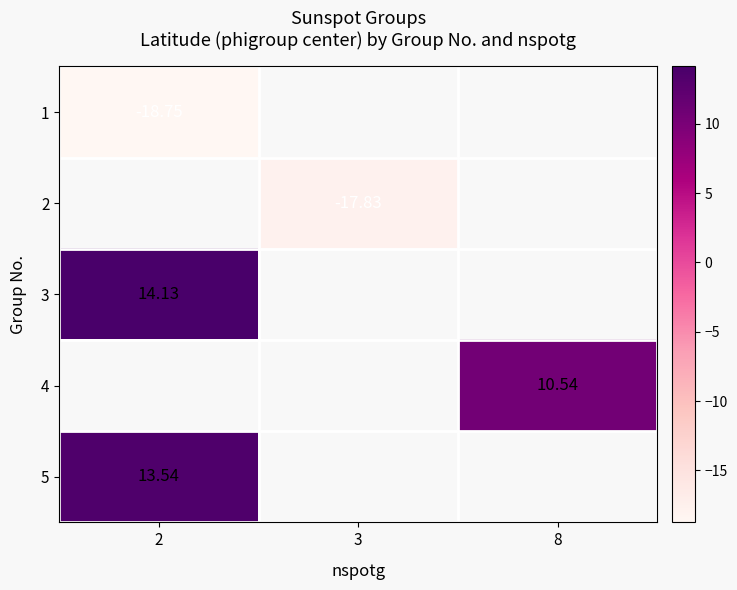

Which label corresponds to the smallest value in the chart?

2